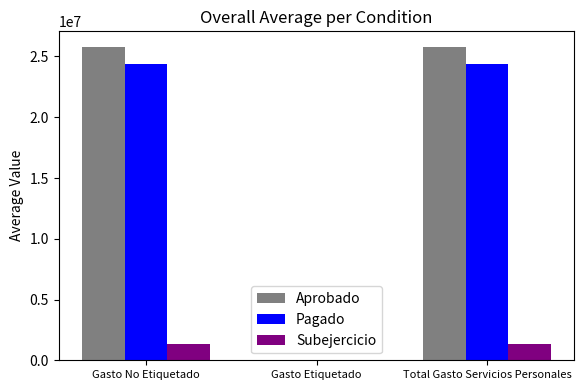

What is the maximum value for Aprobado?

25781781